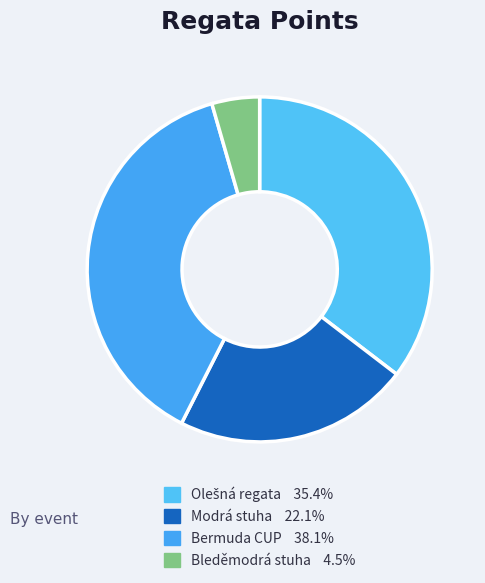

Count the number of slices in the pie.

4